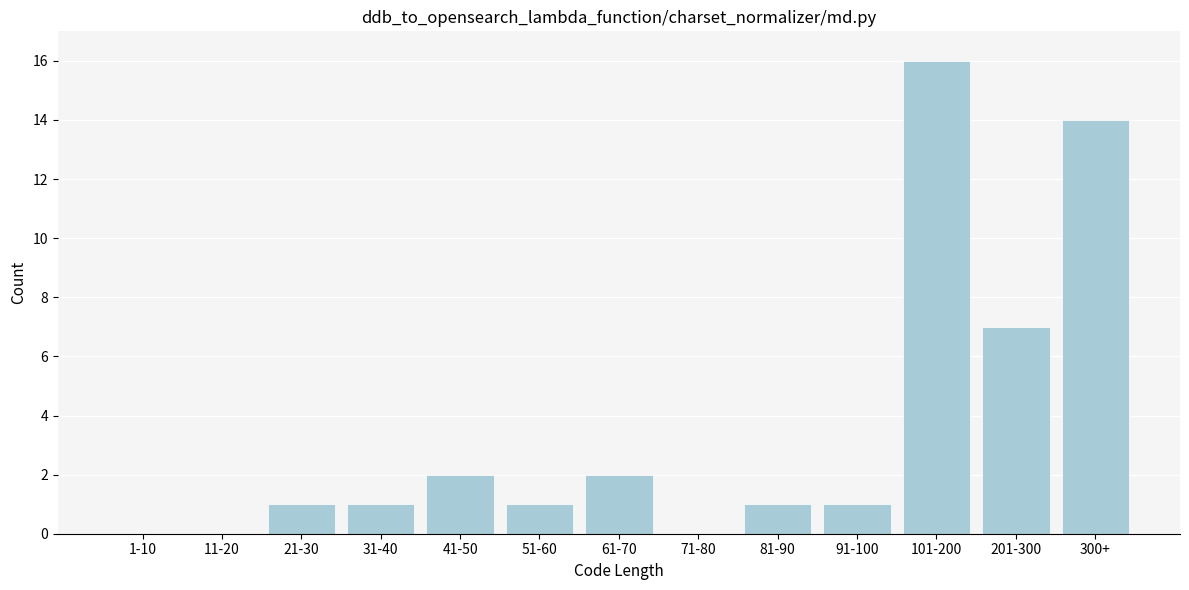

Reading left to right, list all the values displayed in this chart.

1-10=0	11-20=0	21-30=1	31-40=1	41-50=2	51-60=1	61-70=2	71-80=0	81-90=1	91-100=1	101-200=16	201-300=7	300+=14